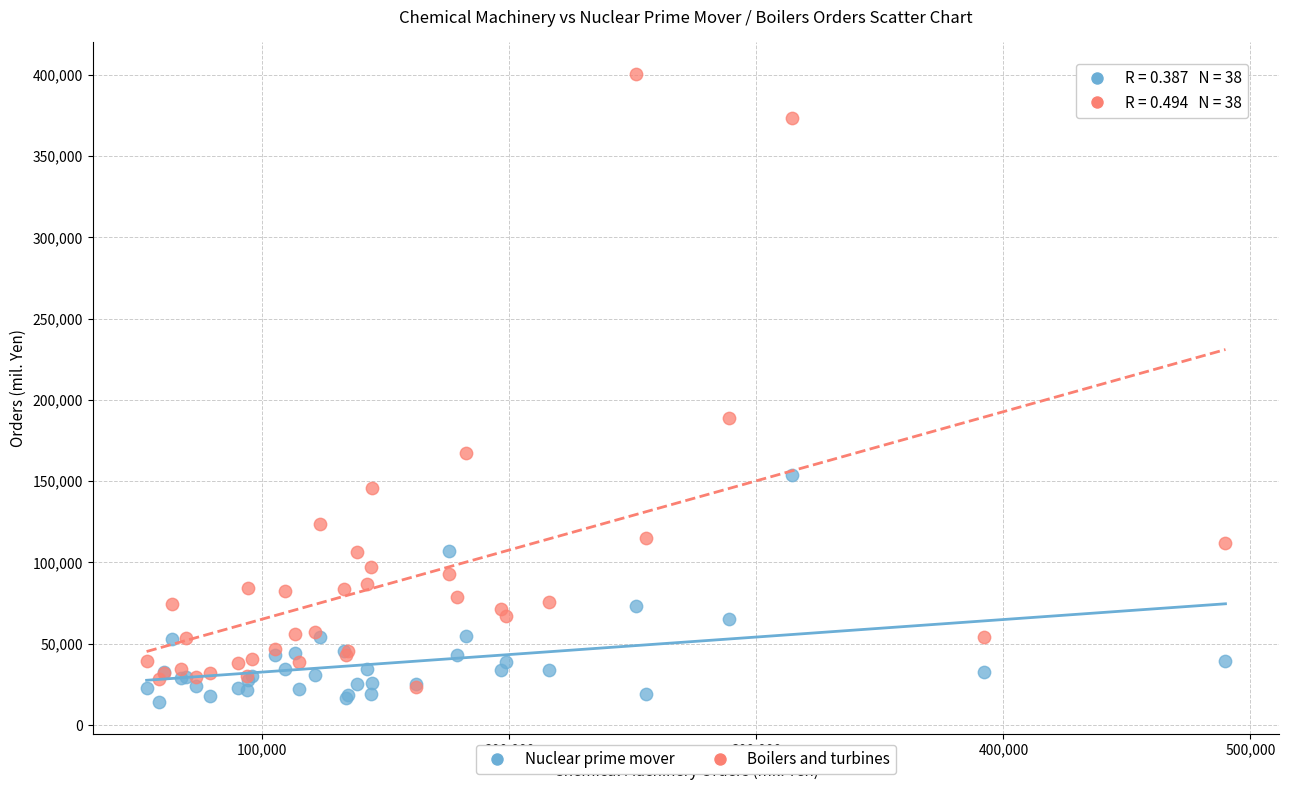

Across all series, what Y value is closest to 207358?

189045